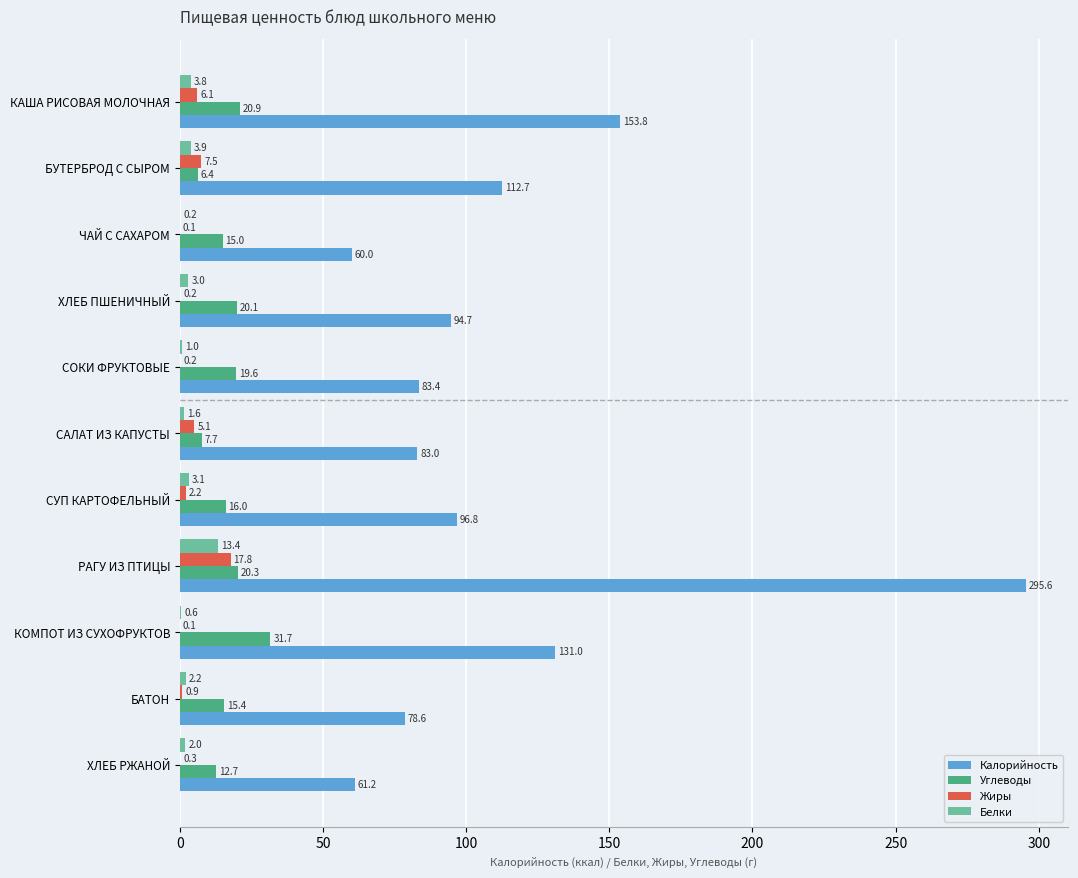

What is the sum of all Белки values?

34.8